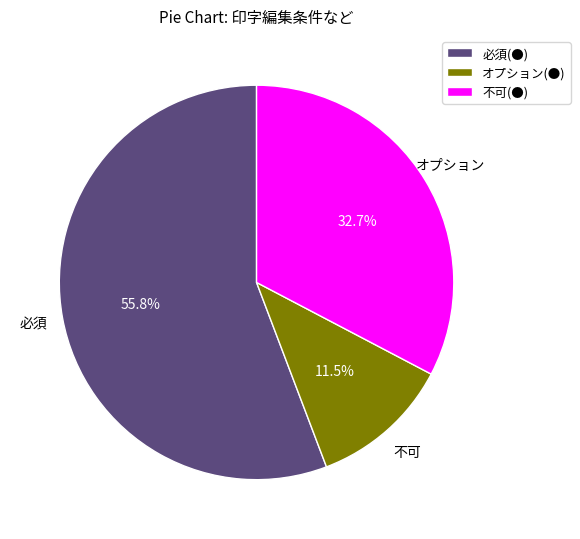

How many segments does this pie chart have?

3